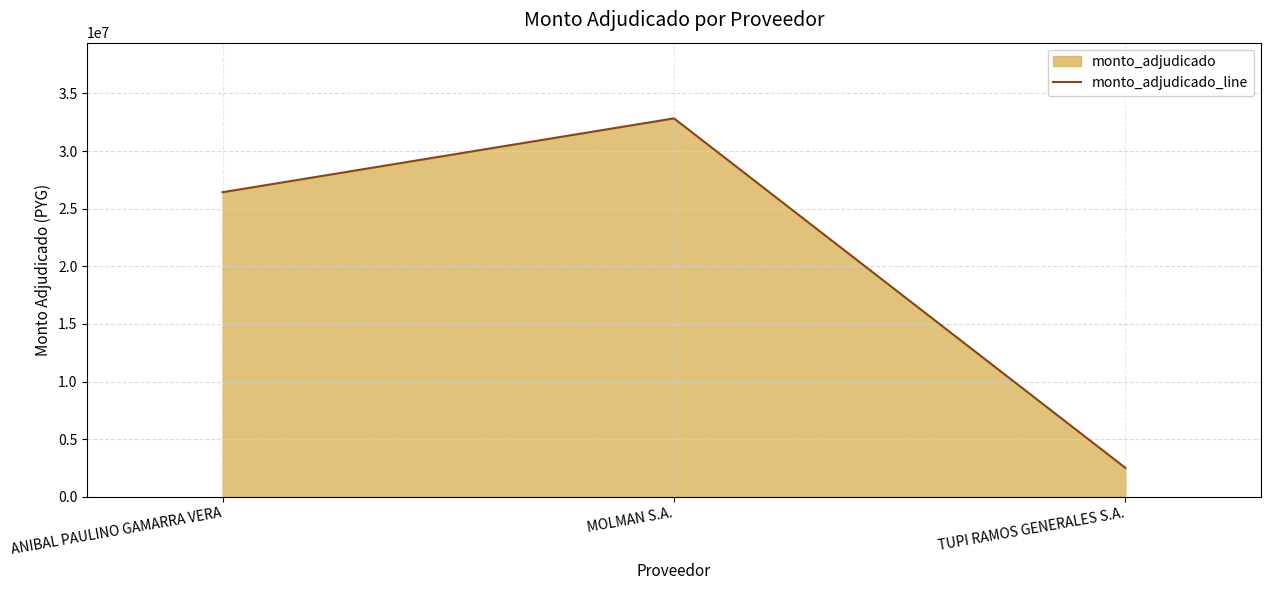

What is the change in value from MOLMAN S.A. to TUPI RAMOS GENERALES S.A.?

-30321270